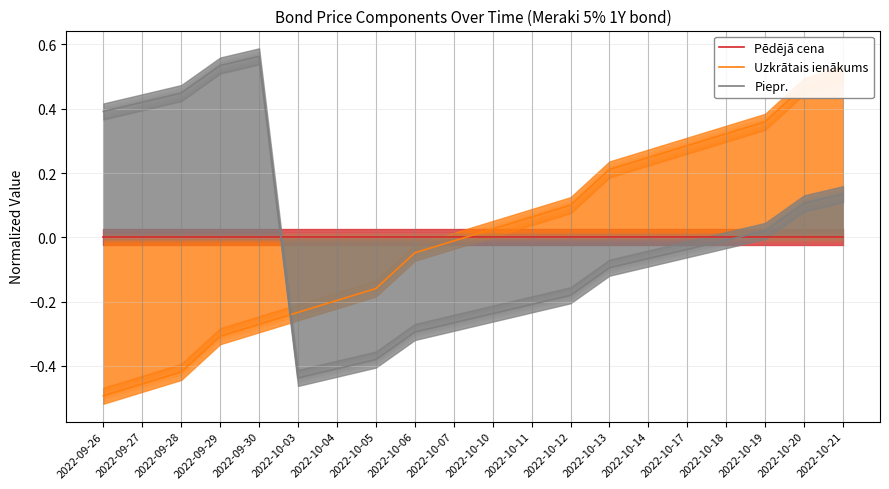

Reading left to right, what are all the values shown in this chart?

Pēdējā cena: 0.0	0.0	0.0	0.0	0.0	0.0	0.0	0.0	0.0	0.0	0.0	0.0	0.0	0.0	0.0	0.0	0.0	0.0	0.0	0.0
Uzkrātais ienākums: -0.5	-0.5	-0.4	-0.3	-0.3	-0.2	-0.2	-0.2	-0.0	-0.0	0.0	0.1	0.1	0.2	0.2	0.3	0.3	0.4	0.5	0.5
Piepr.: 0.4	0.4	0.4	0.5	0.6	-0.4	-0.4	-0.4	-0.3	-0.3	-0.2	-0.2	-0.2	-0.1	-0.1	-0.0	-0.0	0.0	0.1	0.1